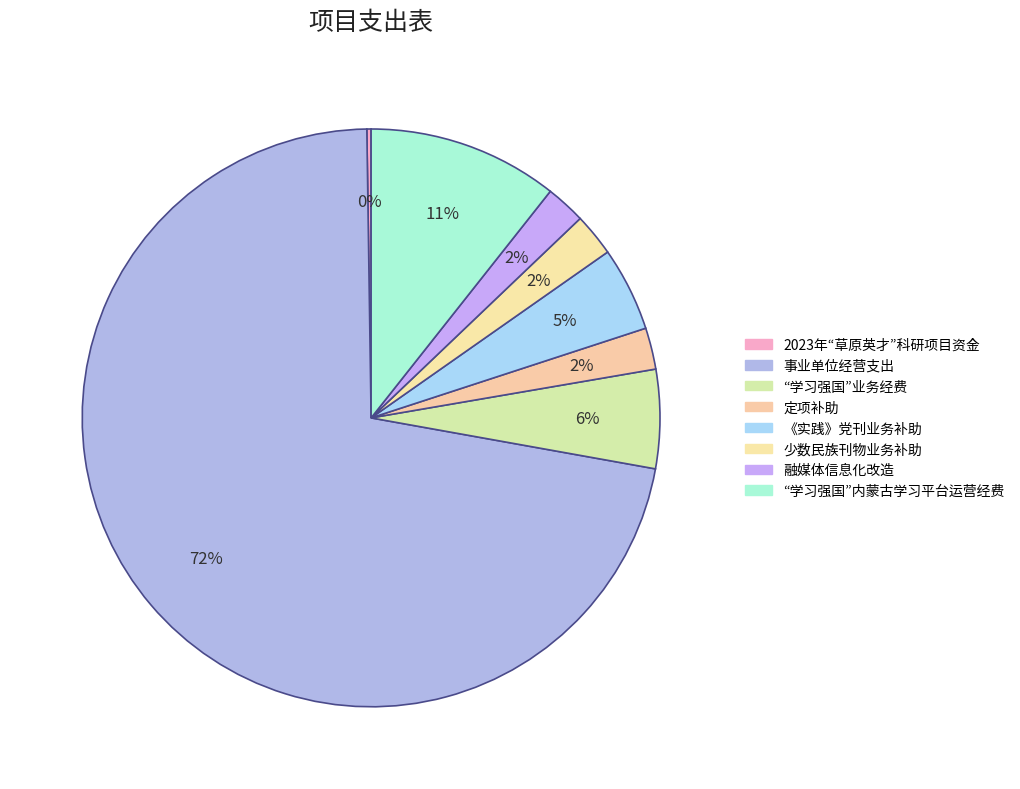

Combined, what portion of the pie is 事业单位经营支出 and 《实践》党刊业务补助?

76.6%